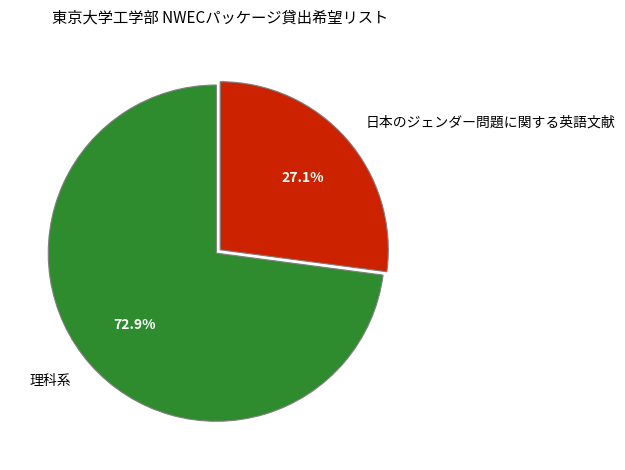

Is there a majority slice in this chart?

Yes